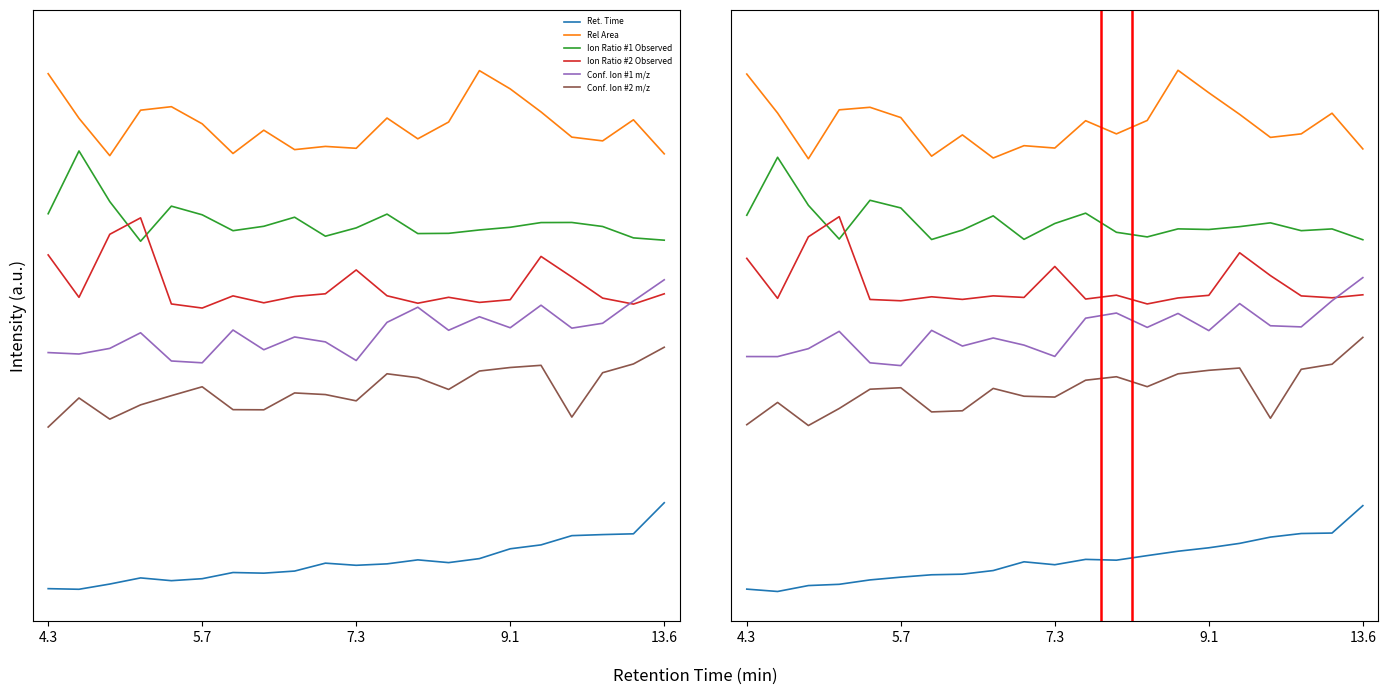

True or false: Ion Ratio #1 Observed and Conf. Ion #1 m/z intersect in this chart.

False